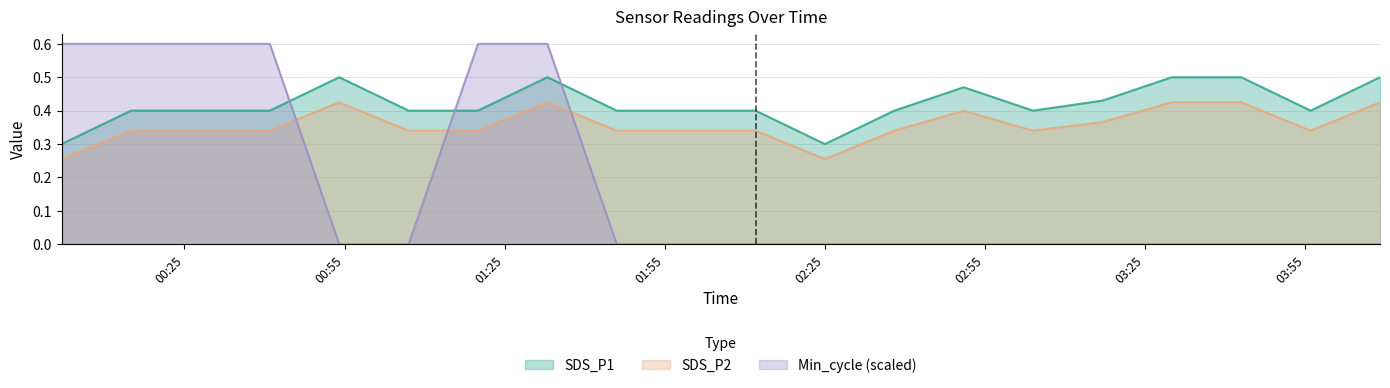

How many data points does each series have?

20